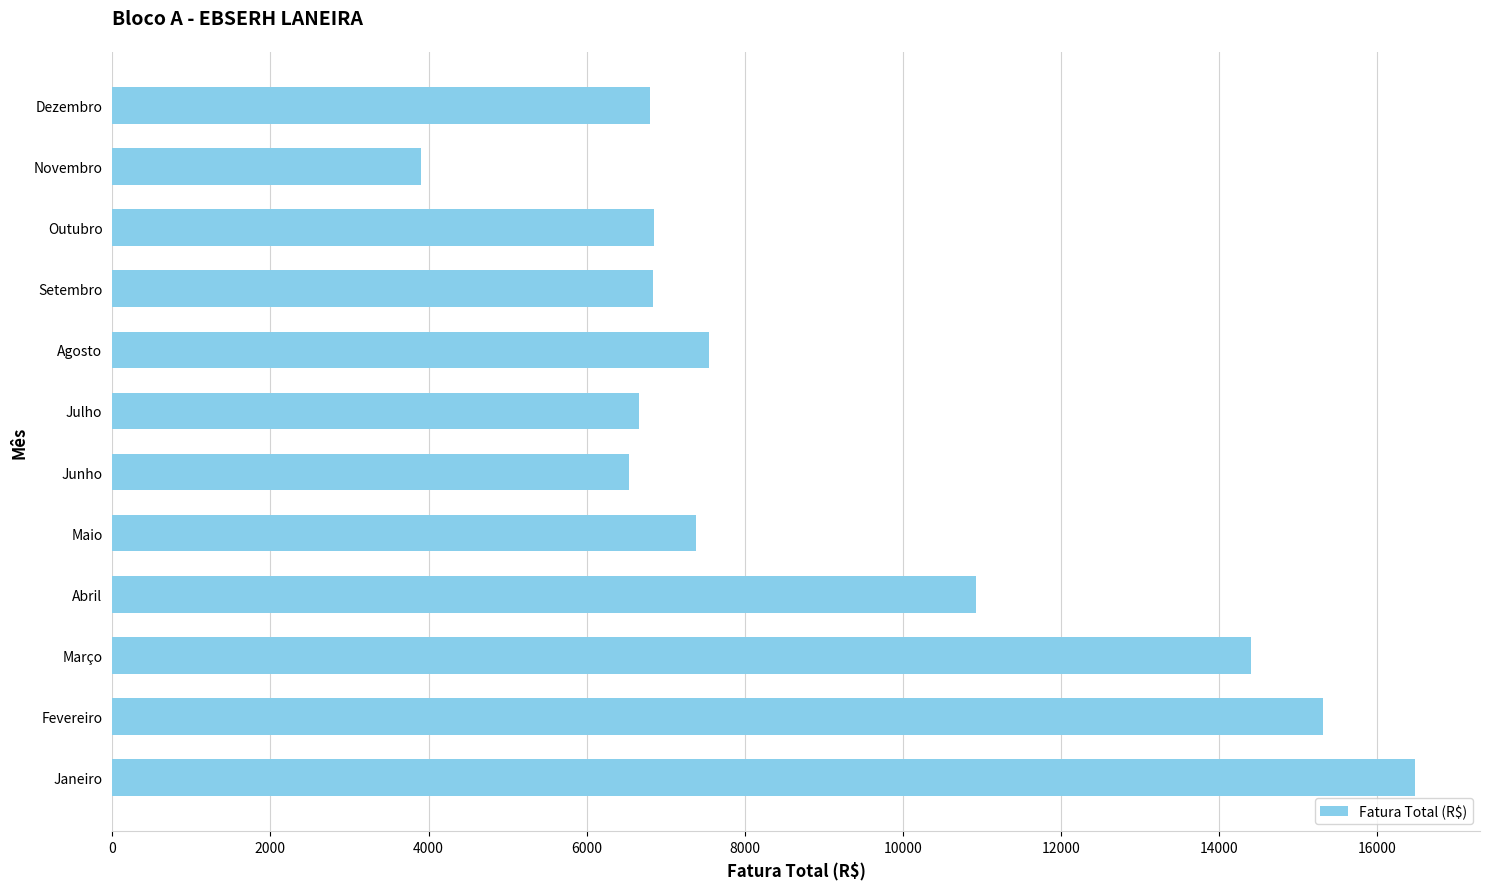

Which has a higher value, Julho or Novembro?

Julho